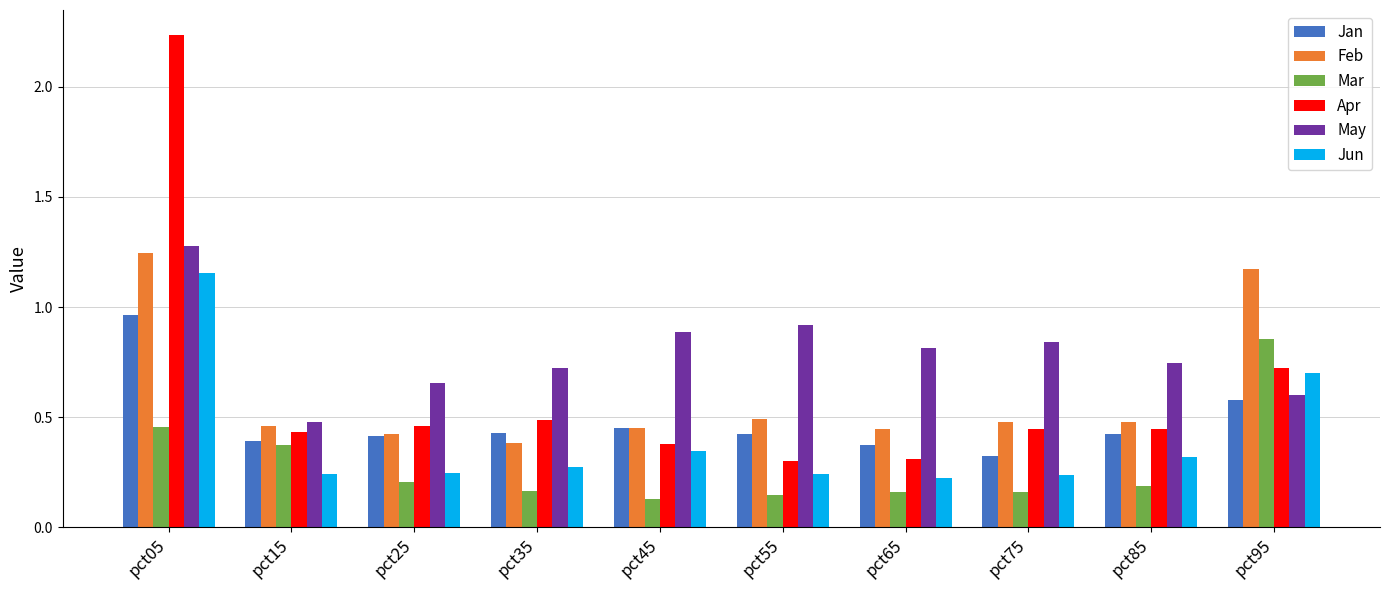

True or false: Mar has a value of 0.2 at pct25.

True